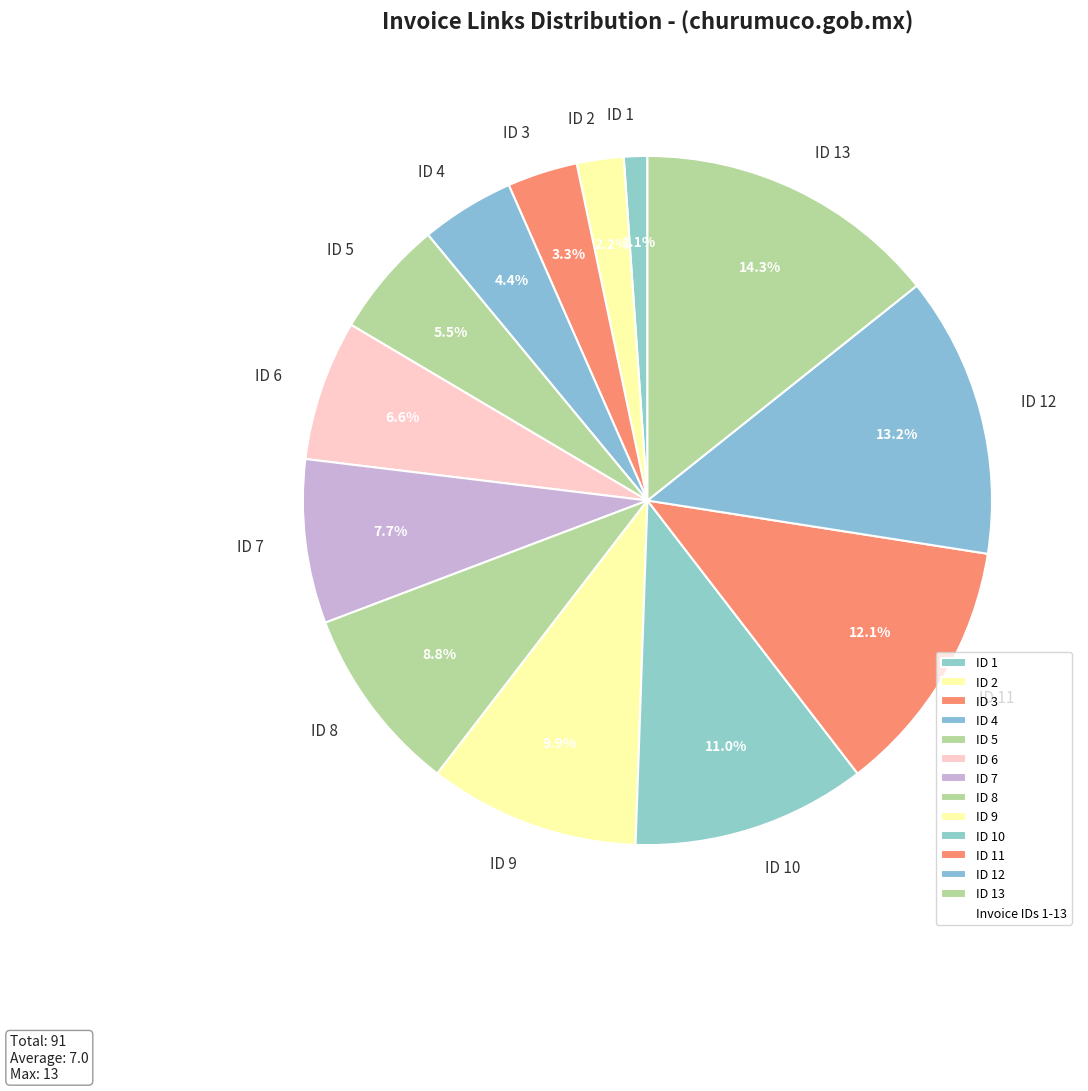

The ID 7 slice represents 8% of the pie. True or false?

True